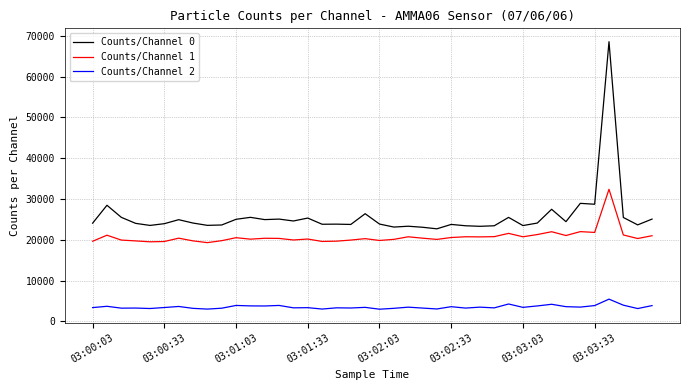

Rank the series by their maximum value, from lowest to highest.

Counts/Channel 2, Counts/Channel 1, Counts/Channel 0